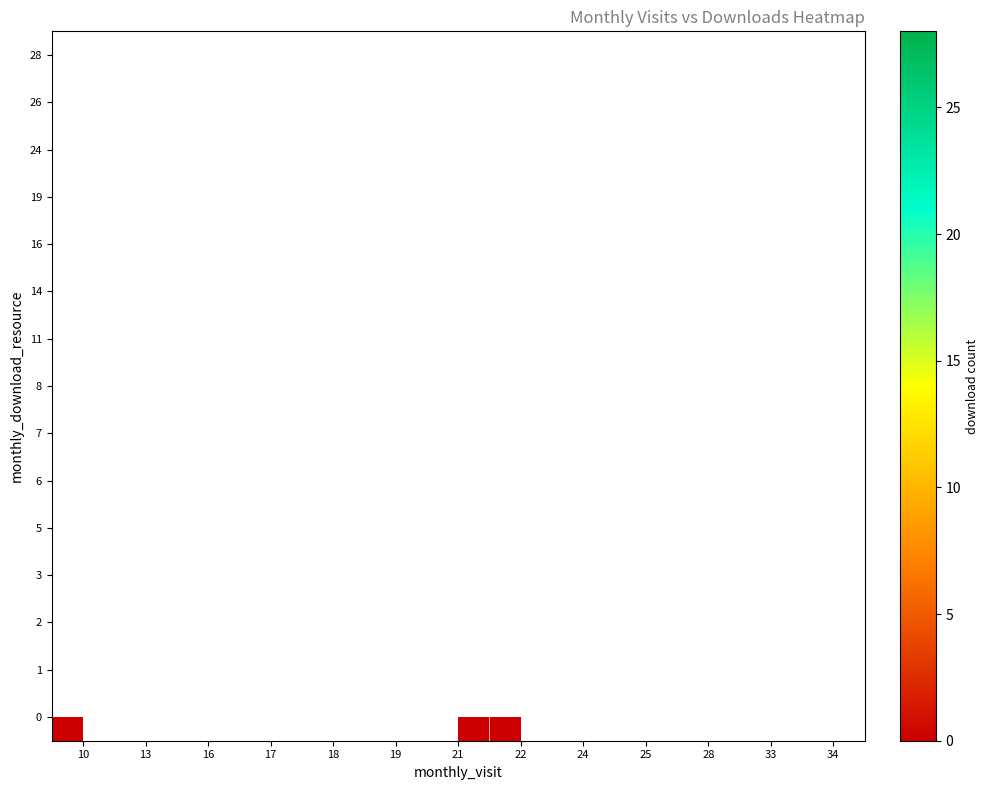

Count the number of data series in this chart.

15